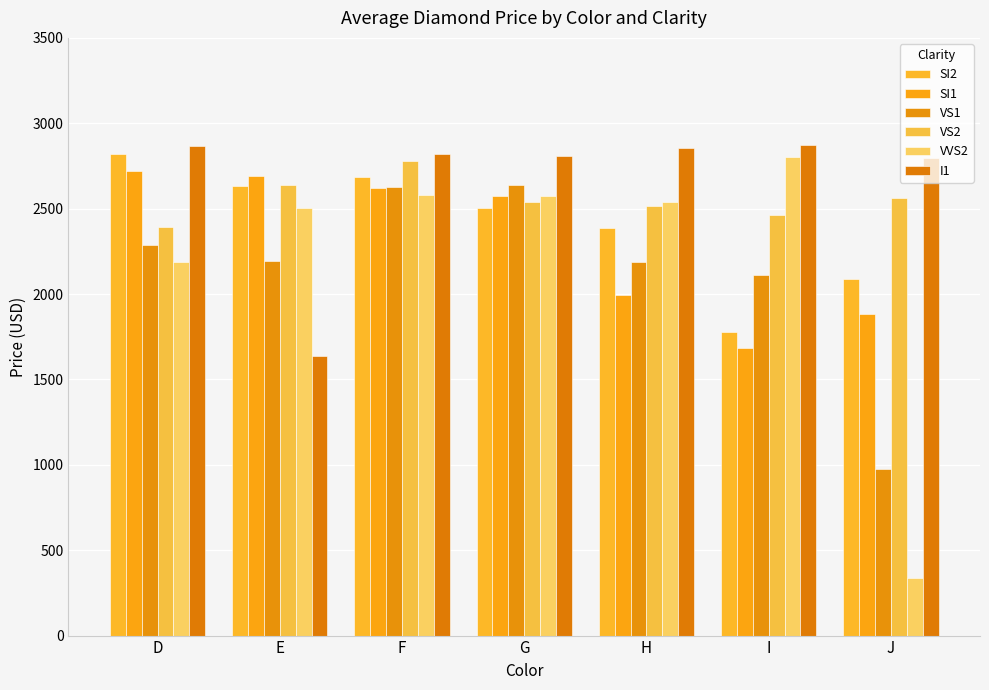

Which series has the widest spread of values?

VVS2